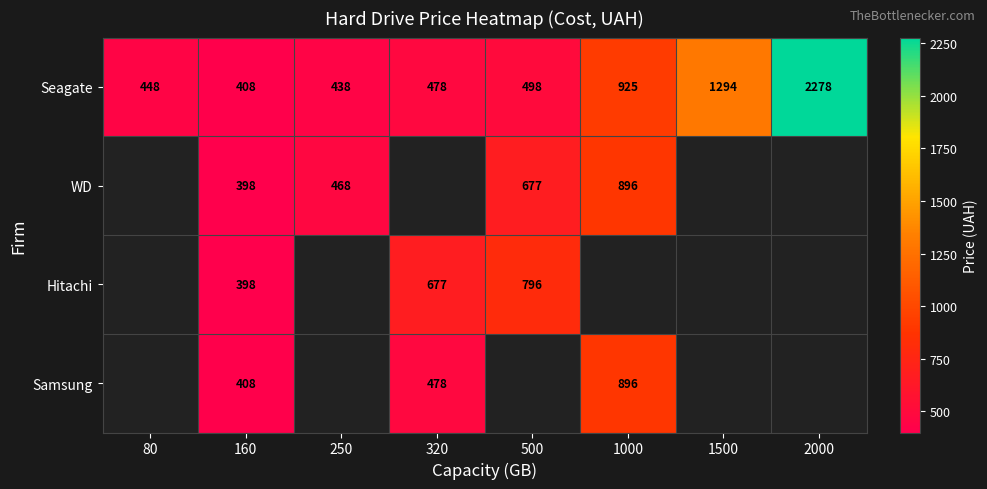

At which label does Seagate reach its peak?

2000